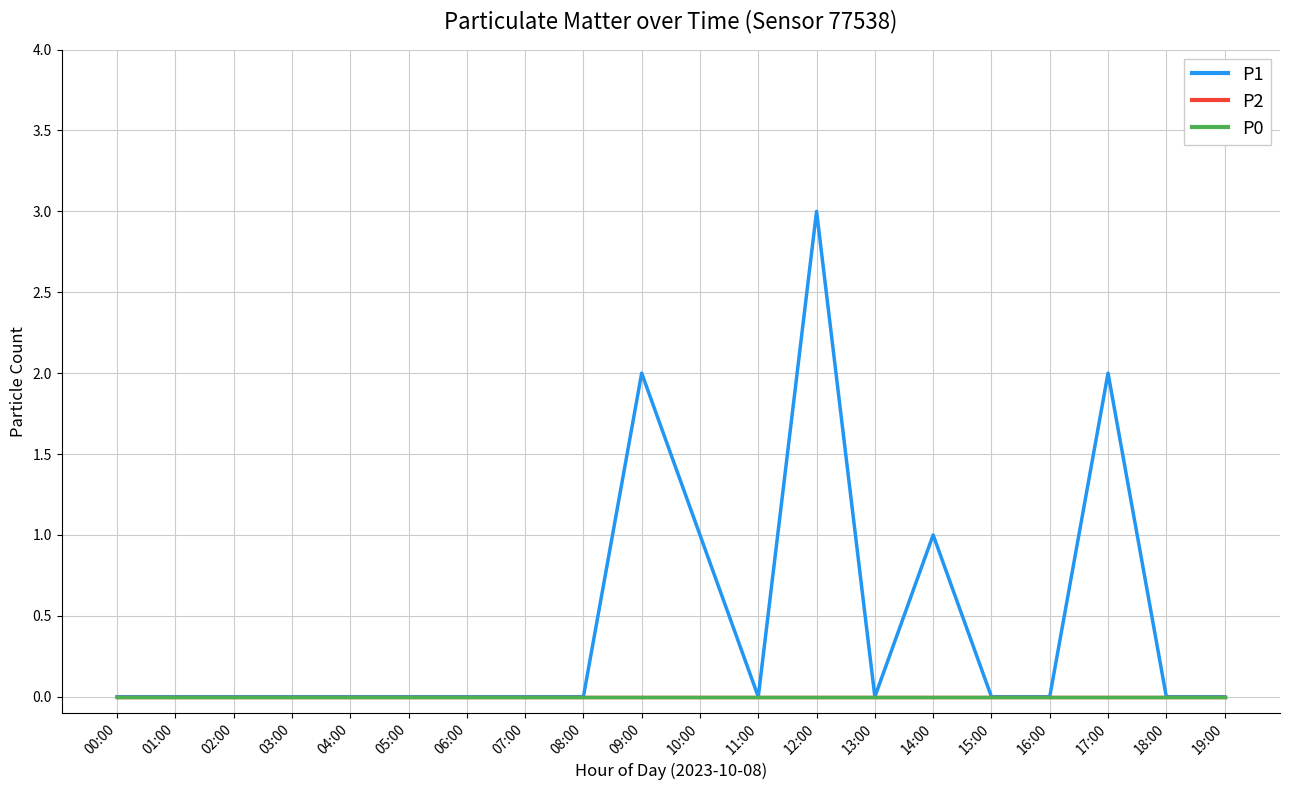

Which series has the largest range (max minus min)?

P1